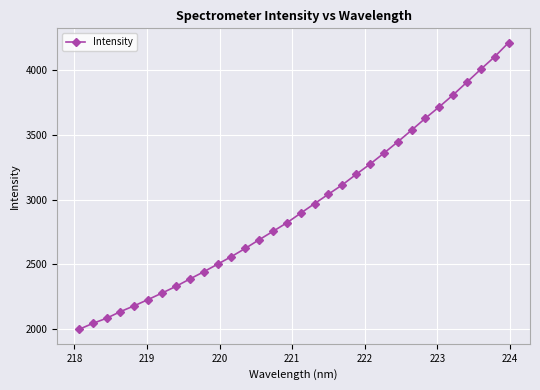

Is this an area chart (filled region under the line)?

No